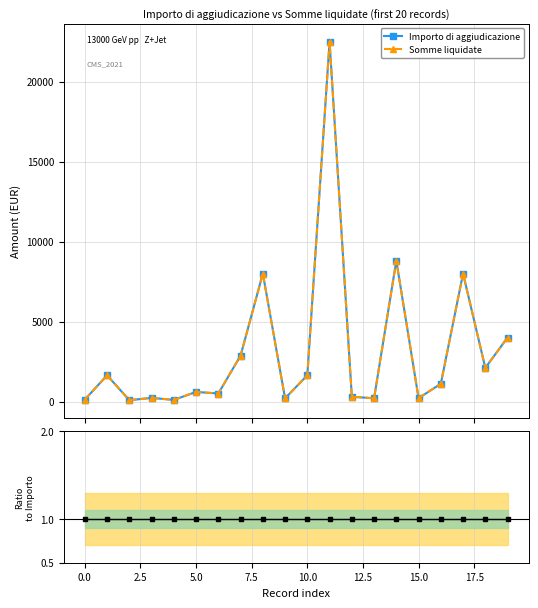

At how many categories does at least one series exceed 5497?

4